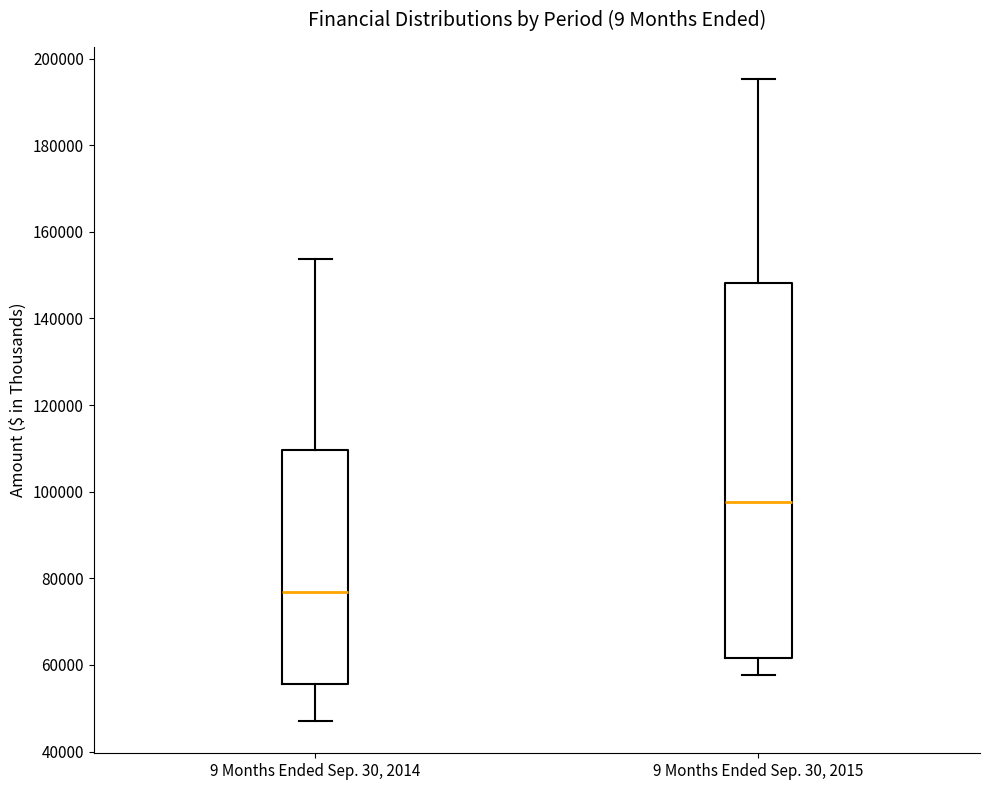

Which box has the lowest median line?

9 Months Ended Sep. 30, 2014